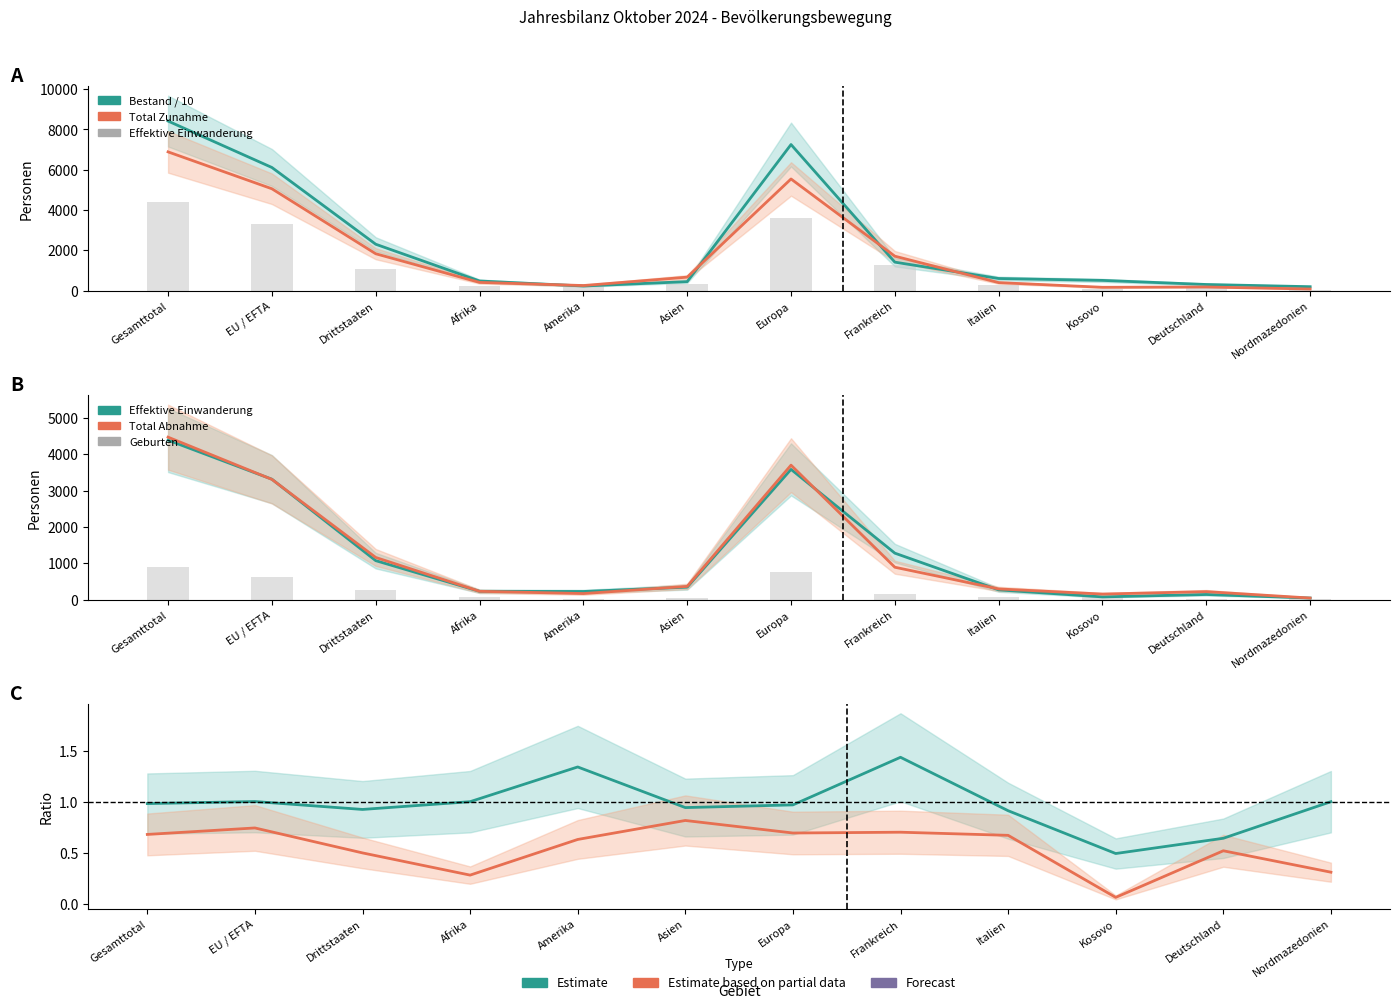

What is the sum of all Effektive Einwanderung values?

14965.0